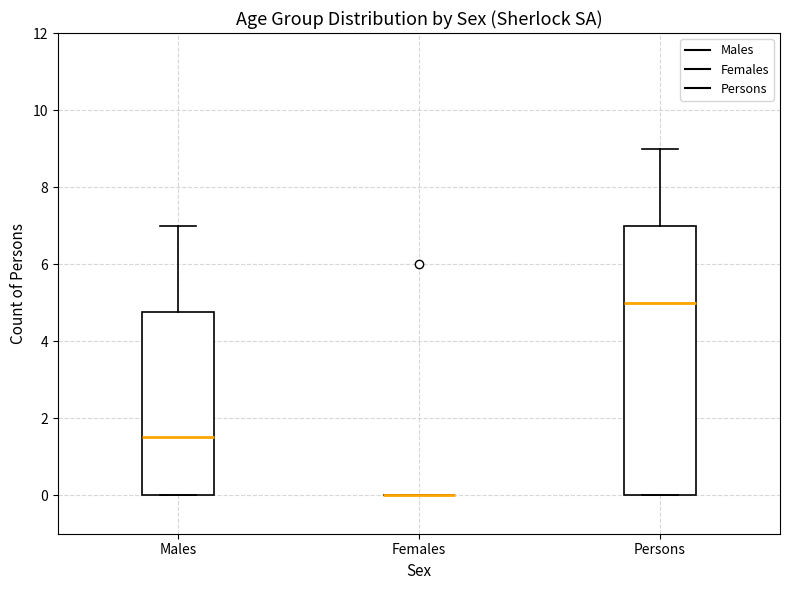

Where is the upper edge of the box for Males on the y-axis? The values are not printed on the chart, so give them approximately, as read against the axis.

4.8